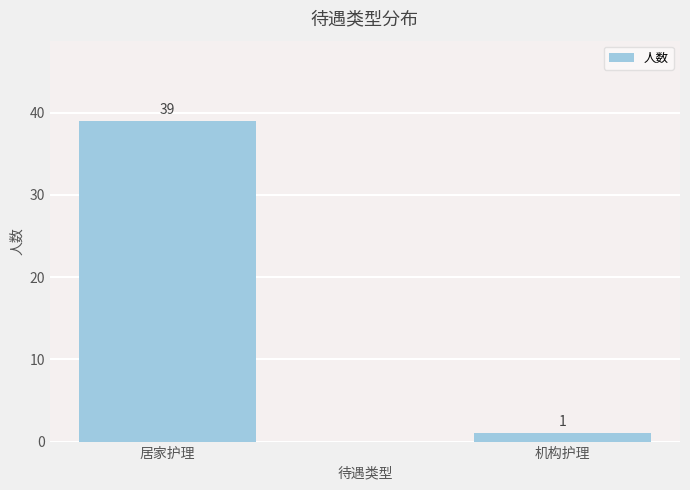

What is the value of the 2nd bar from the left?

1